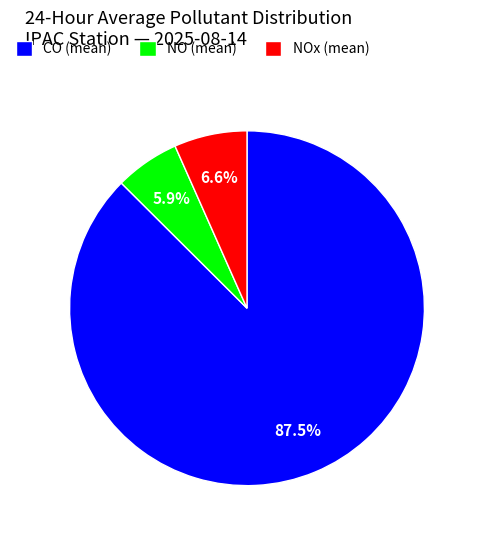

Between NO (mean) and NOx (mean), which is larger?

NOx (mean)